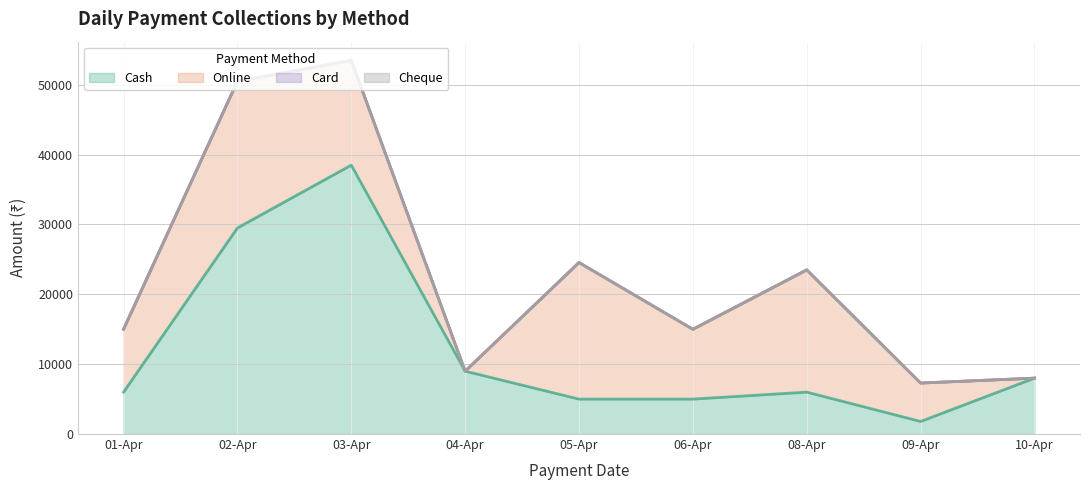

True or false: Card and Online intersect in this chart.

False